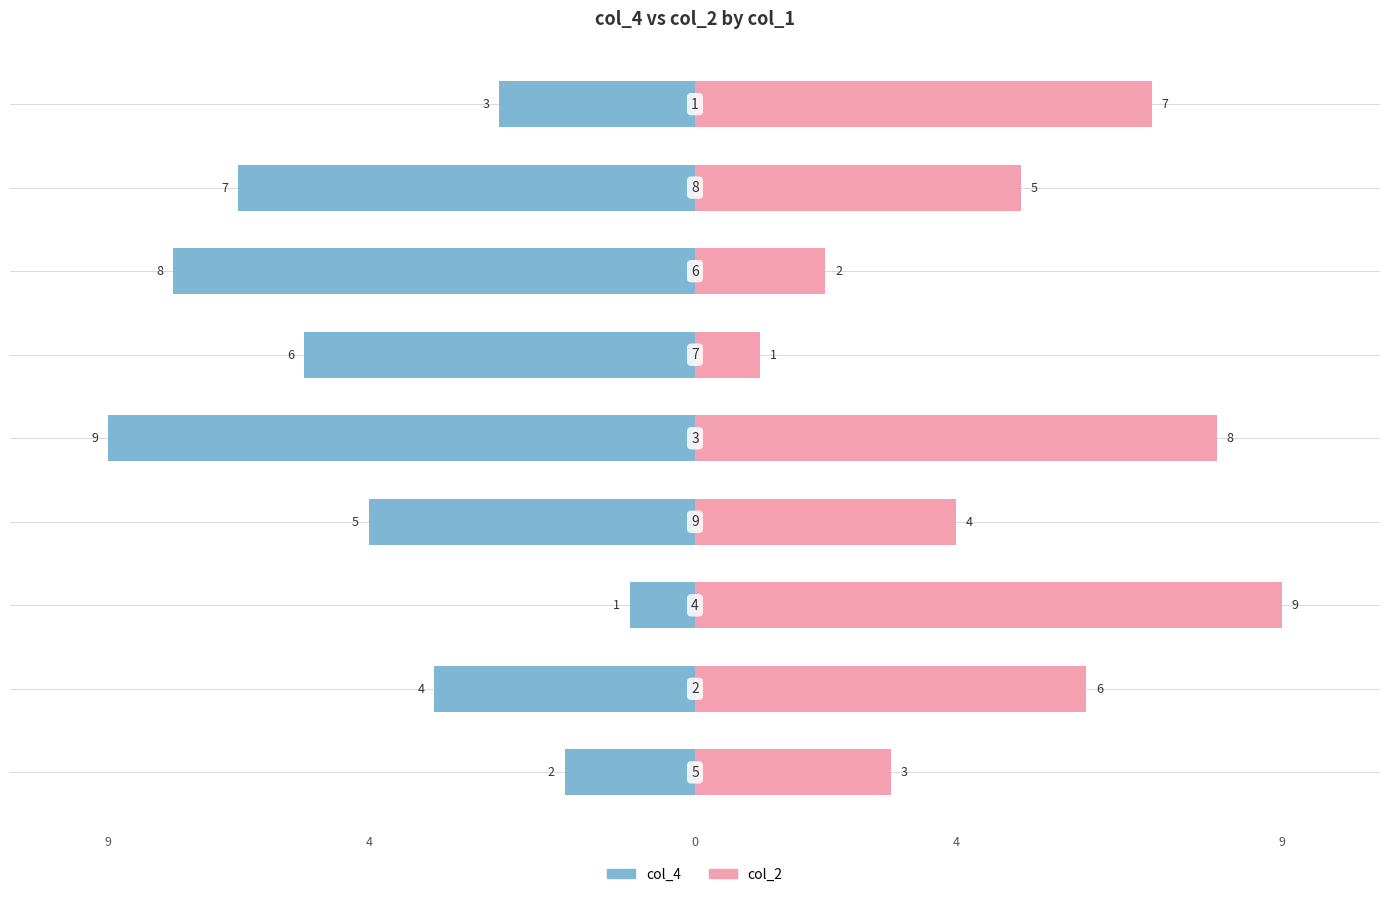

Are the bars horizontal?

Yes